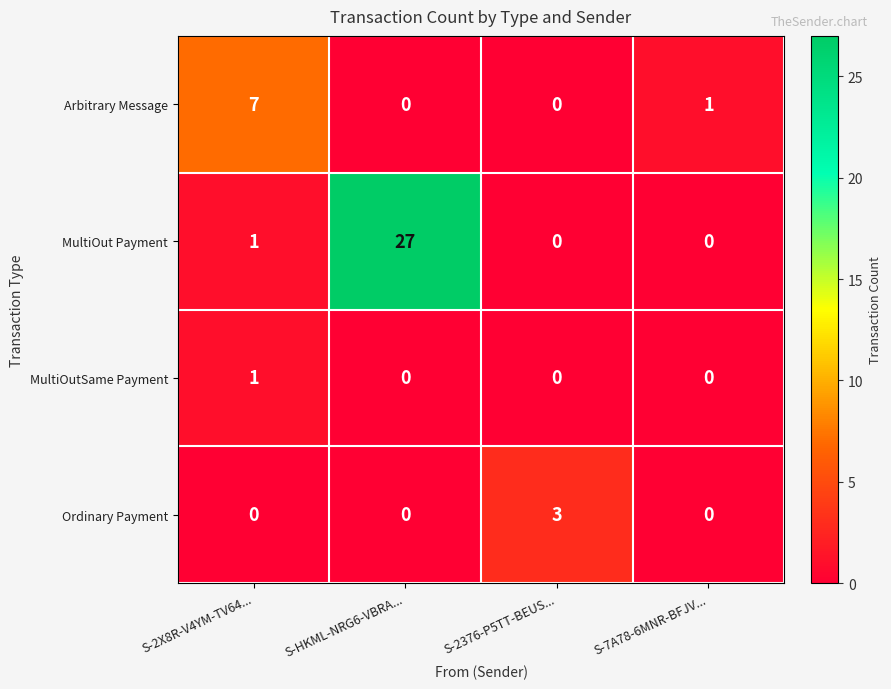

The value of Arbitrary Message at S-HKML-NRG6-VBRA... is 0. True or false?

True